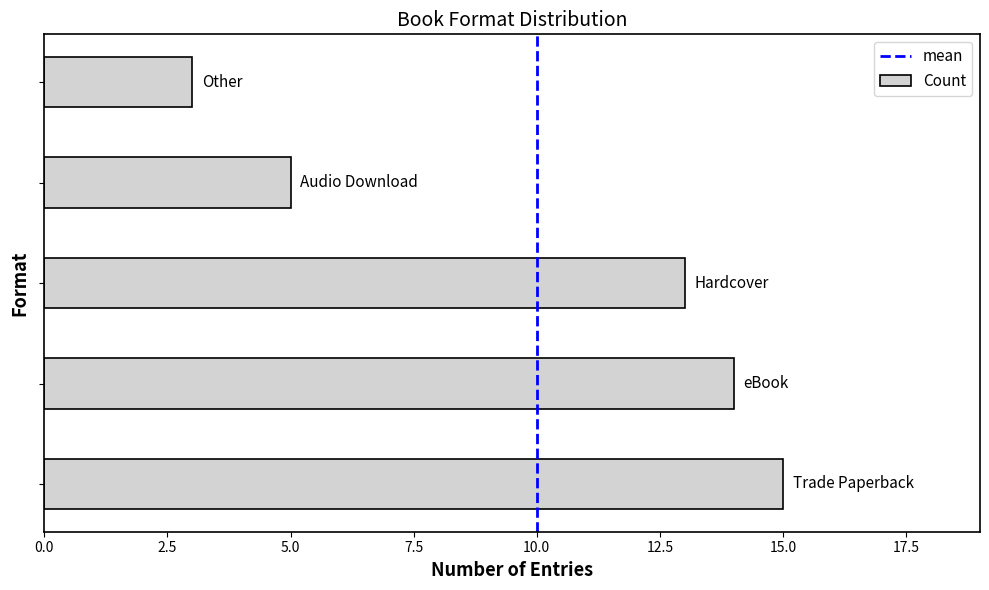

Reading bottom to top, list all the values displayed in this chart.

15	14	13	5	3